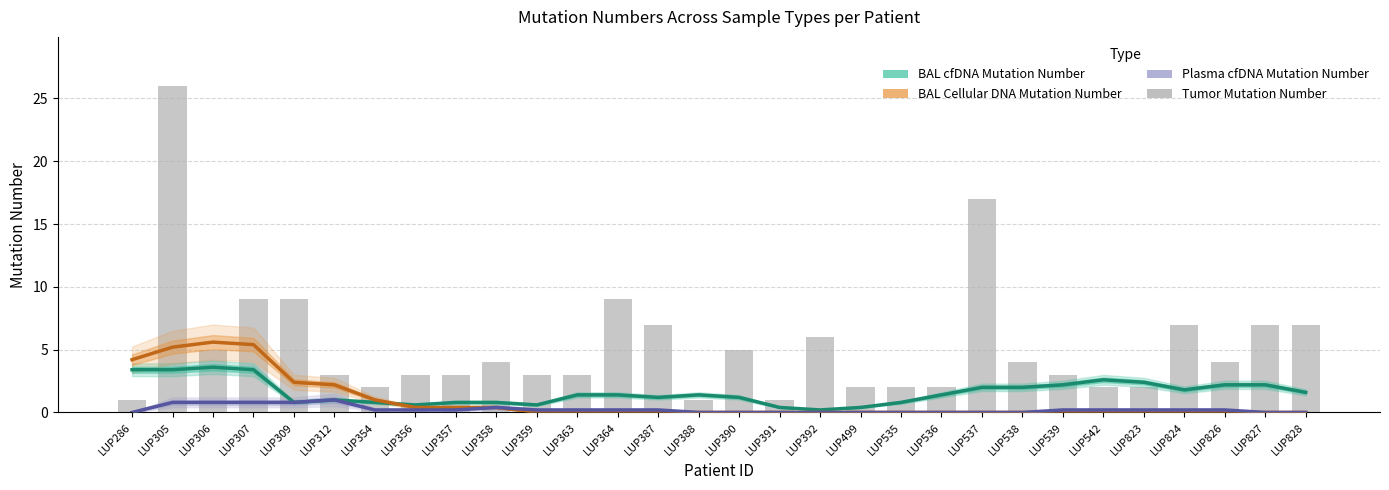

Which category has the lowest value in the Tumor Mutation Number series?

LUP286